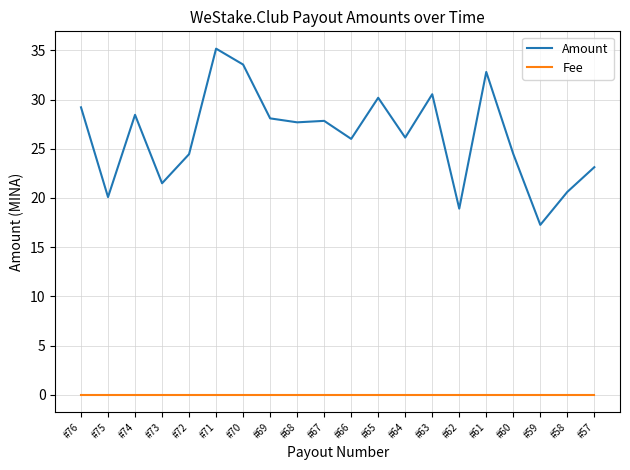

Rank the series at #75 from highest to lowest value.

Amount, Fee